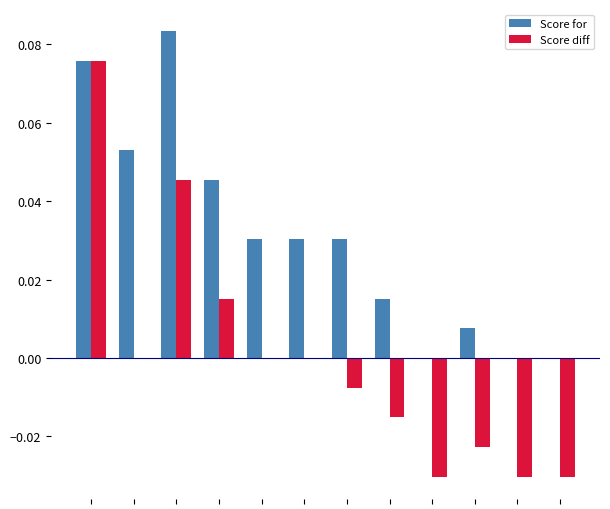

What is the sum of all Score for values?

0.4